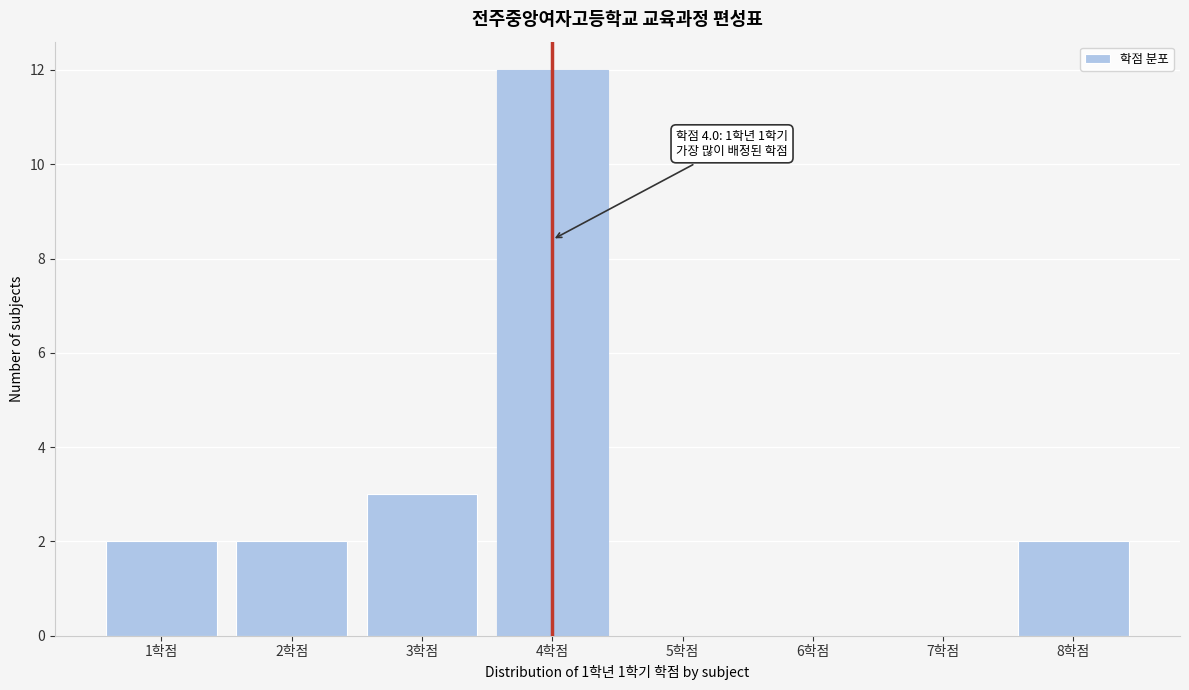

Which range on the x-axis has the tallest bar?

3.5 to 4.5